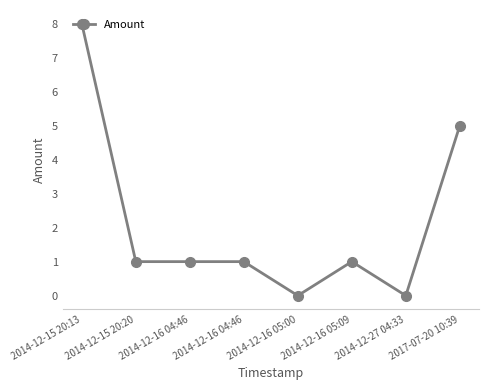

What is the maximum value shown in the chart?

8